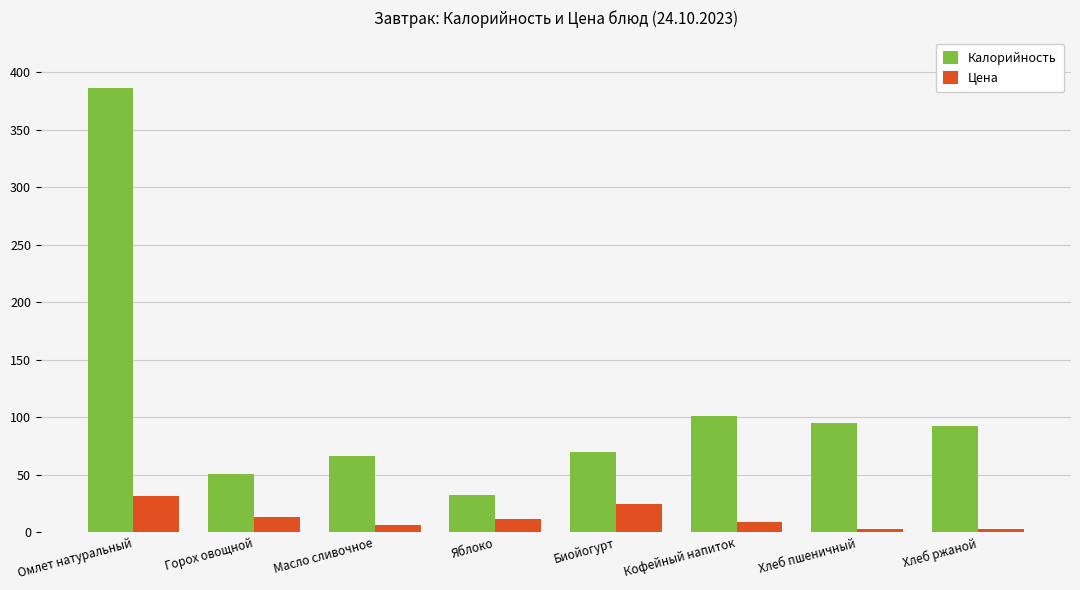

How many bars are there in each group?

2